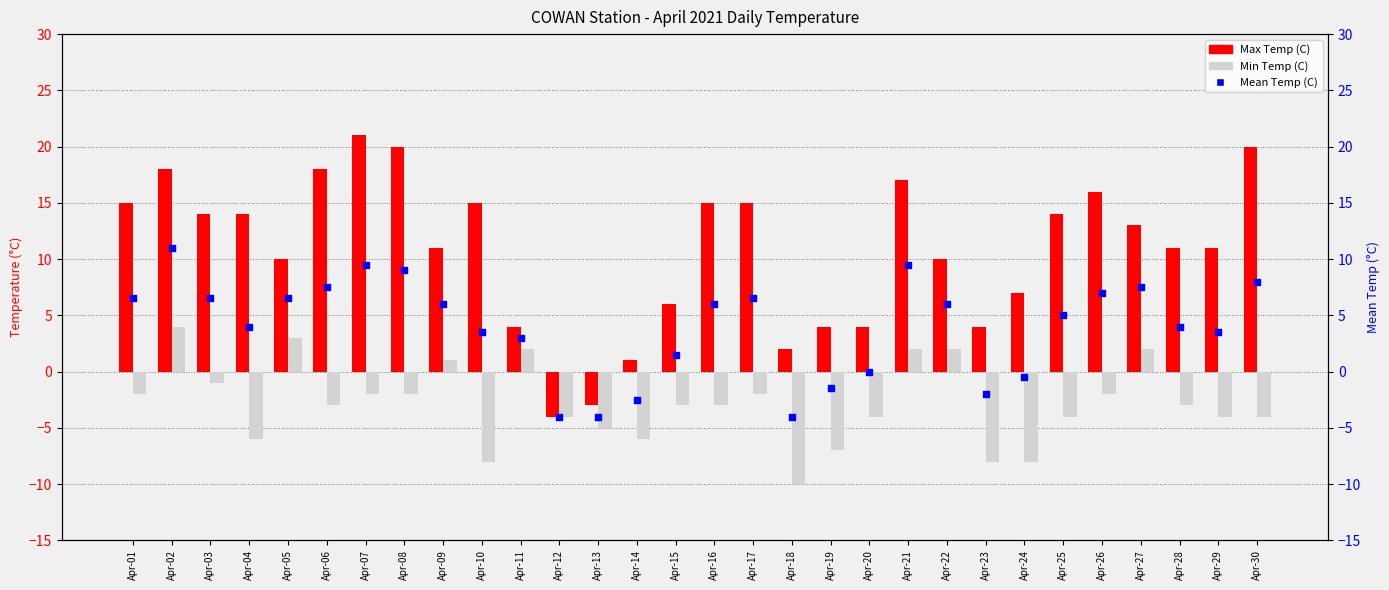

Which series has the largest total across all categories?

Max Temp (C)